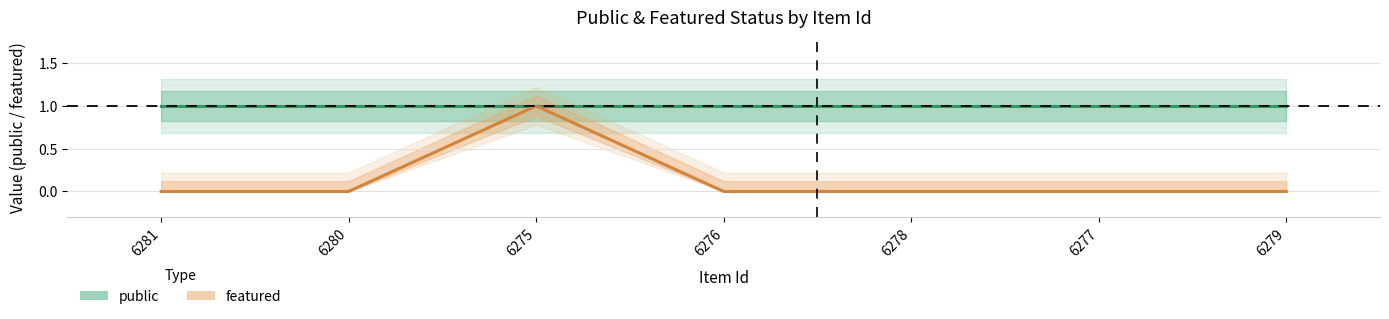

How many values in the featured series exceed 0?

1